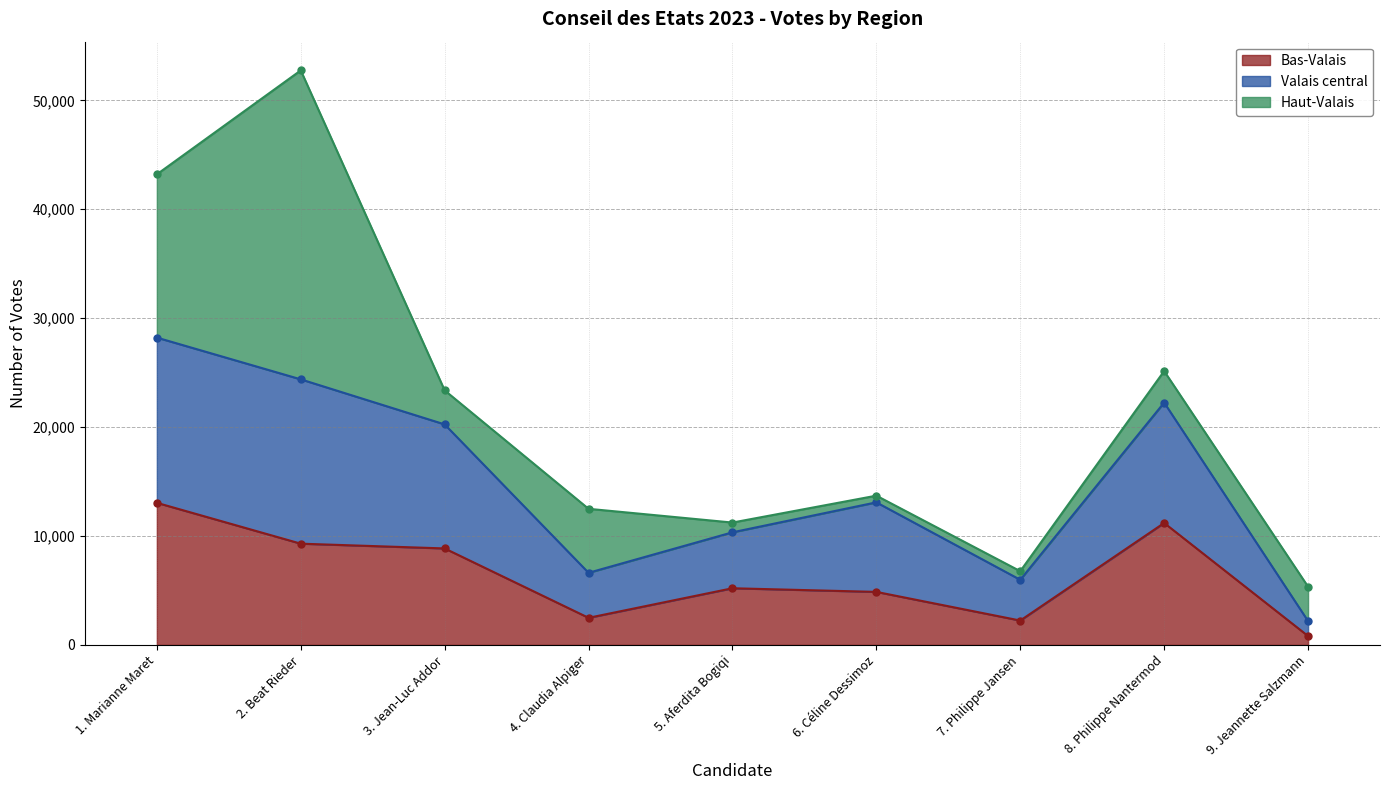

What is the maximum value for Bas-Valais?

13046